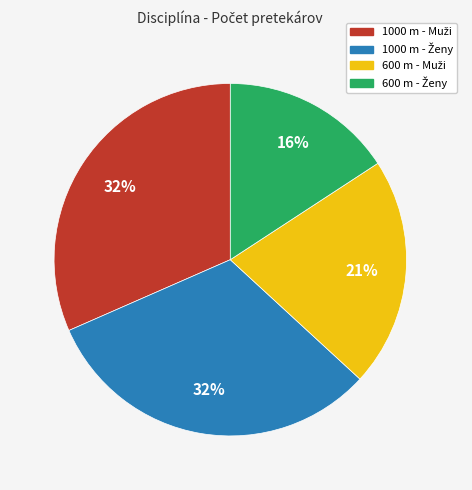

Does any single category account for the majority?

No